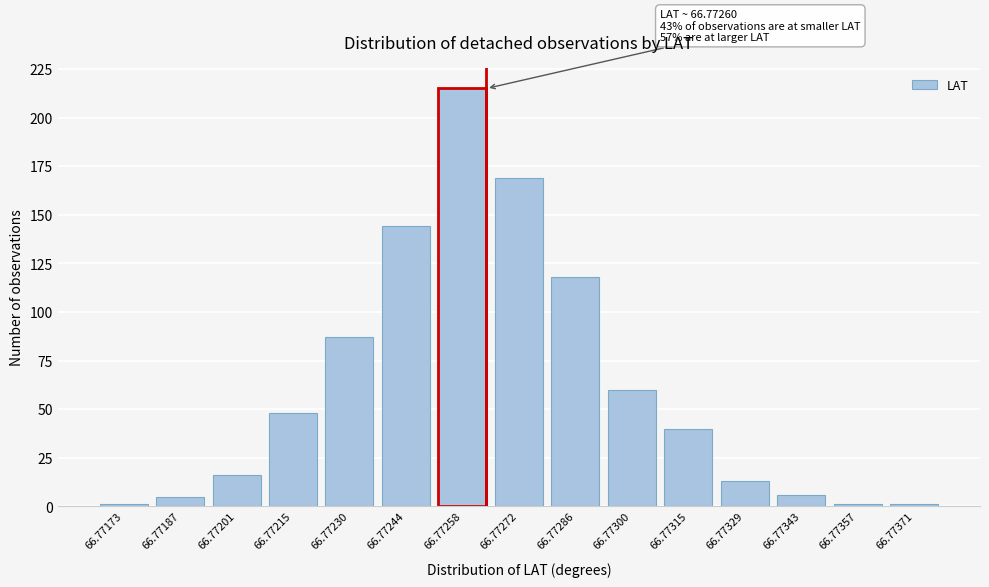

Reading left to right, transcribe all the data shown in this chart.

66.77173=1	66.77187=5	66.77201=16	66.77215=48	66.77230=87	66.77244=144	66.77258=215	66.77272=169	66.77286=118	66.77300=60	66.77315=40	66.77329=13	66.77343=6	66.77357=1	66.77371=1